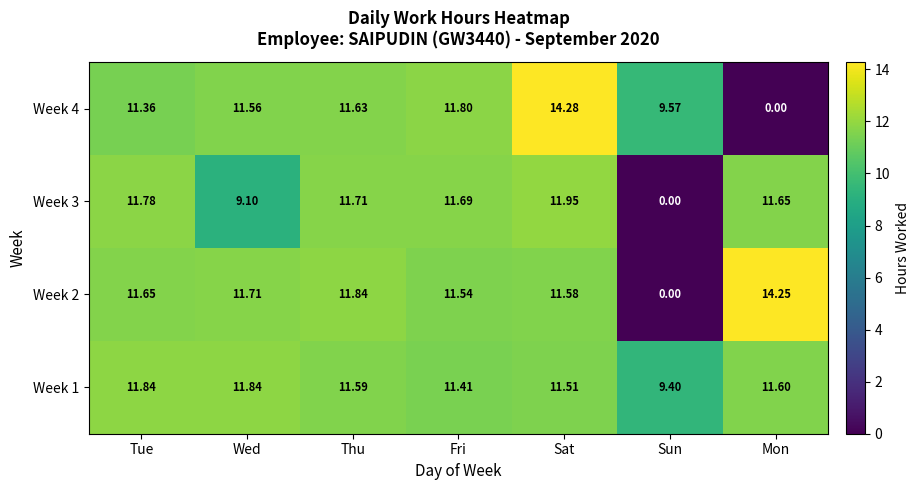

At which label does Week 2 reach its minimum?

Sun